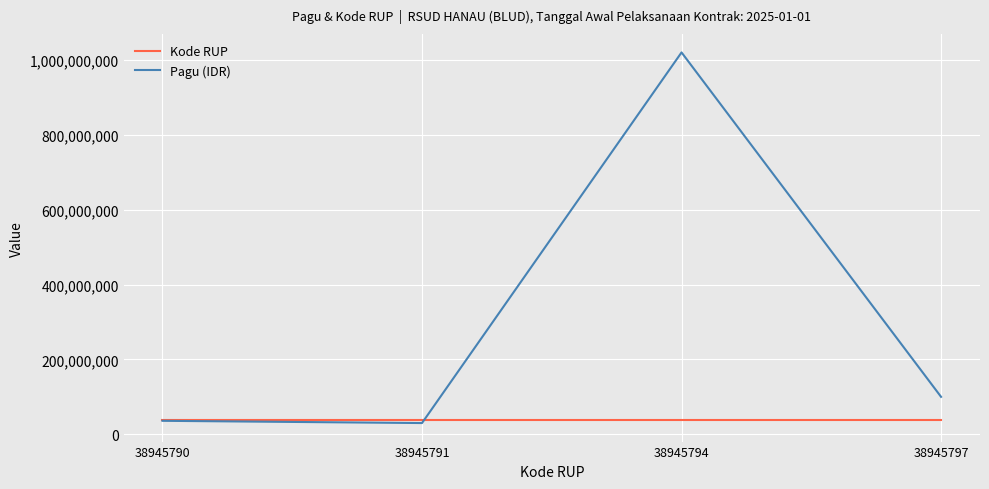

True or false: Kode RUP has a value of 38945790 at 38945790.

True